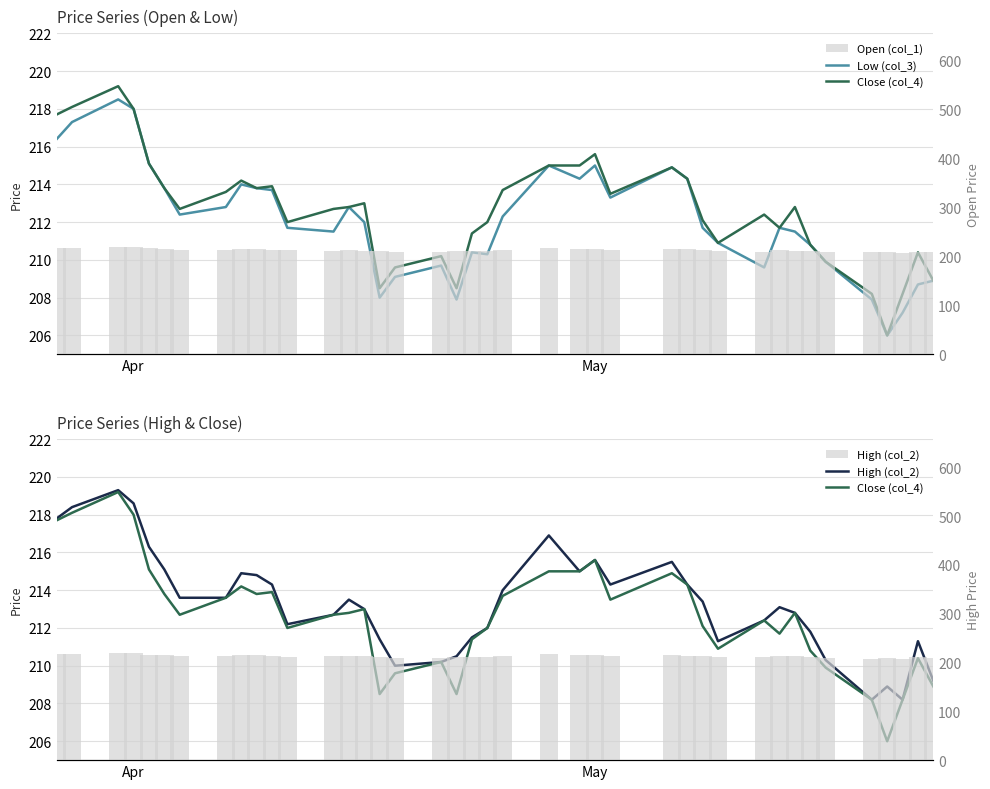

Which series has the largest total across all categories?

High (col_2)